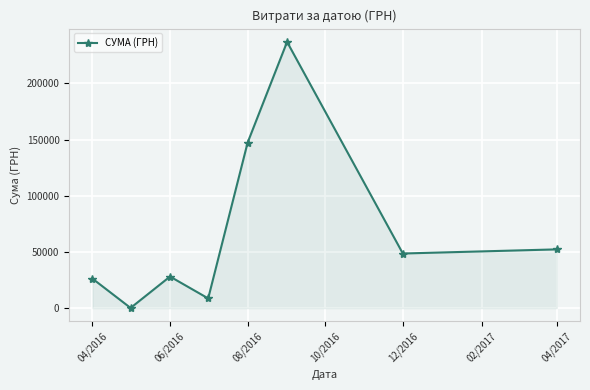

How many points are higher than both their immediate neighbors (excluding endpoints)?

2